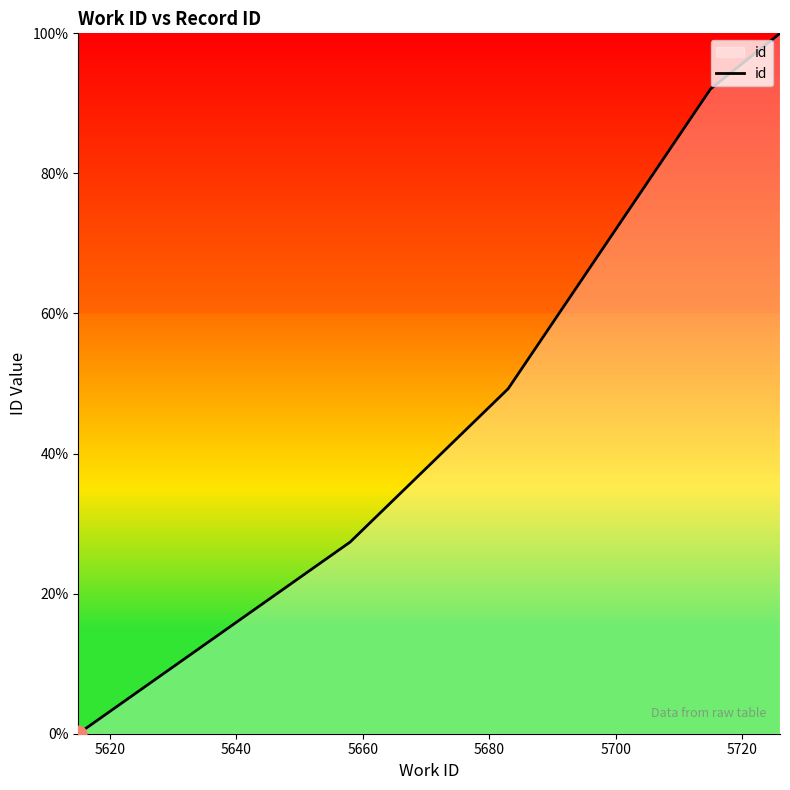

Count the number of values greater than 49.

3